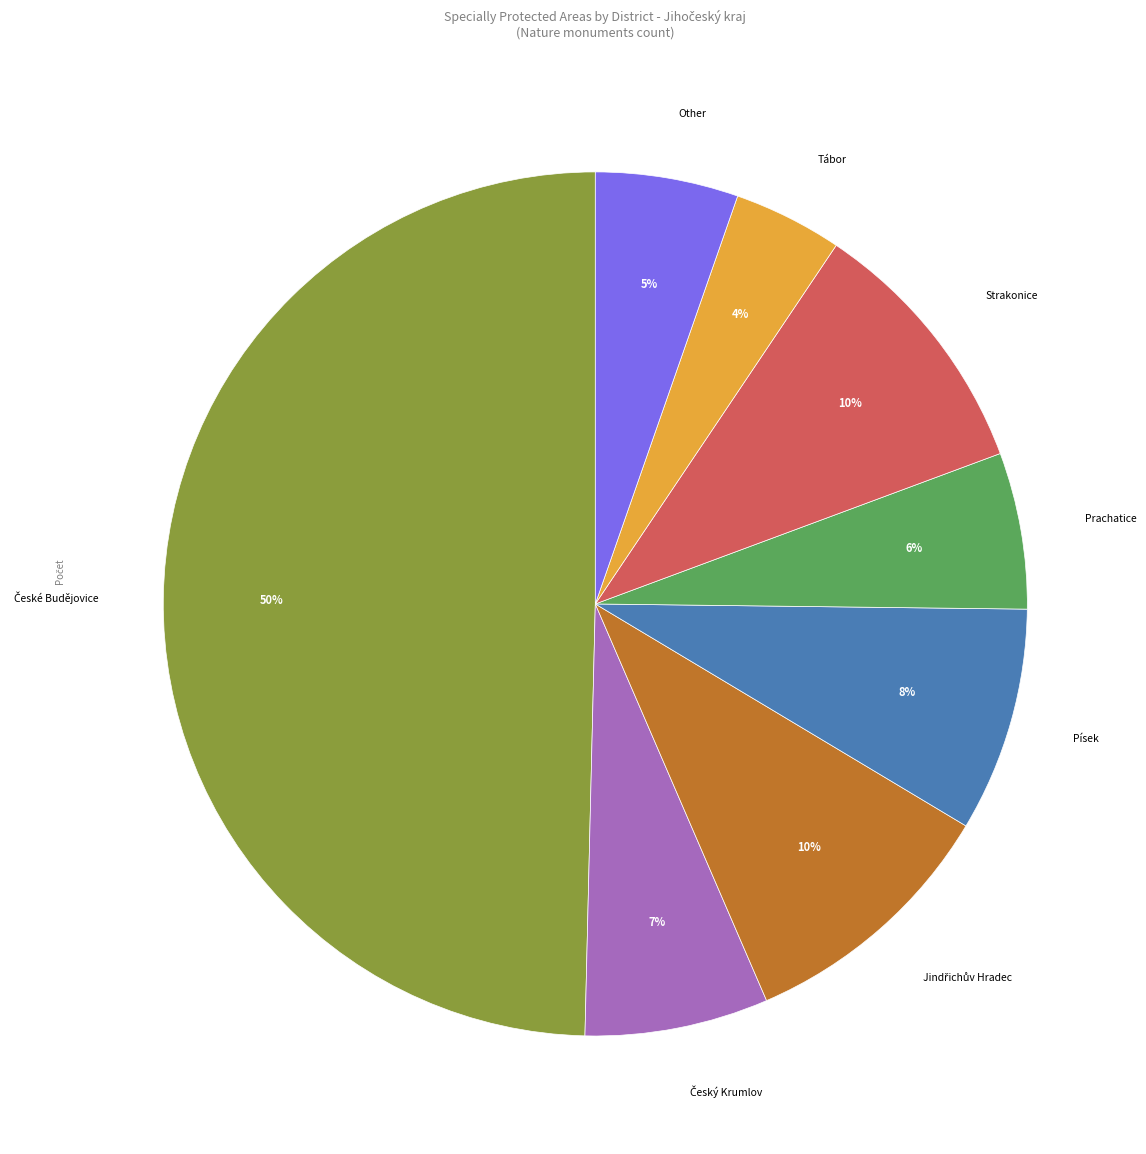

To the nearest percent, what is the difference between the largest and smallest slice percentages?

46%